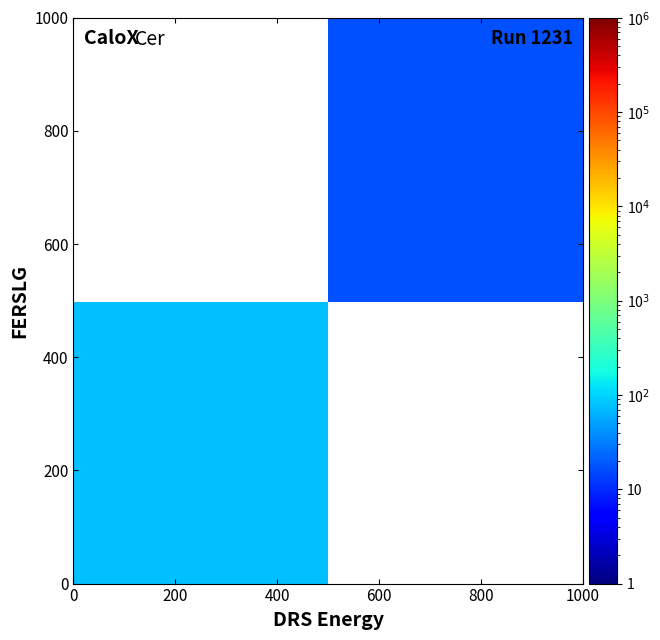

What is the greatest value displayed?

75.0